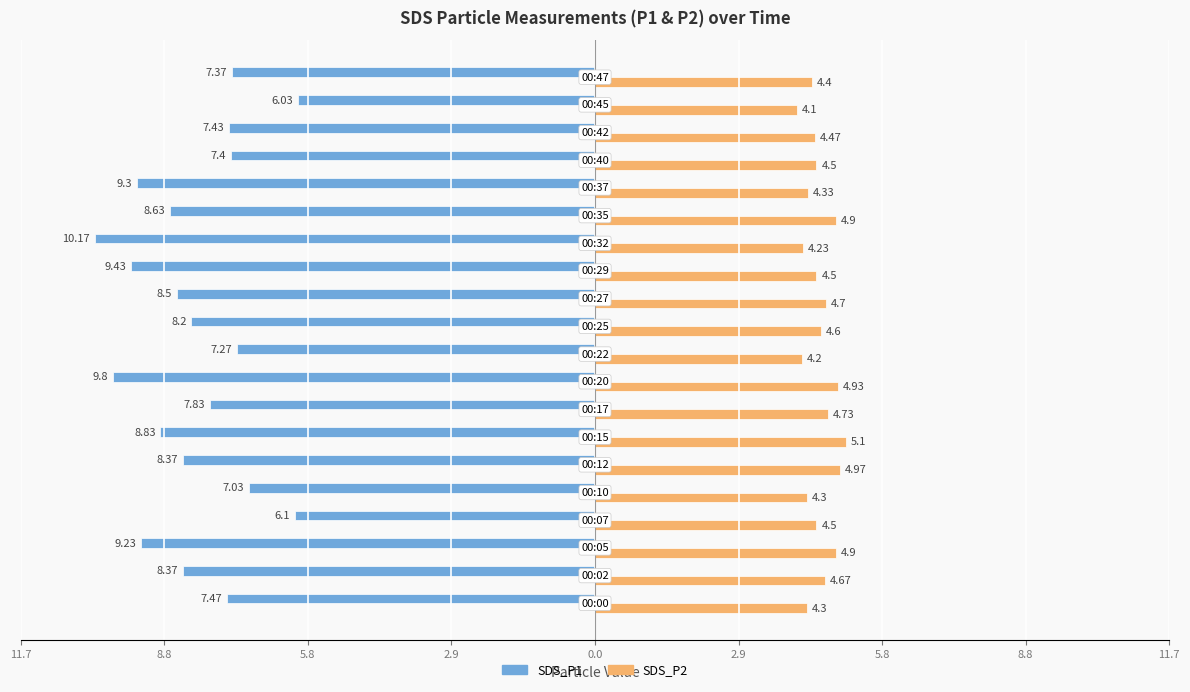

What are all the series names shown in the legend?

SDS_P1, SDS_P2